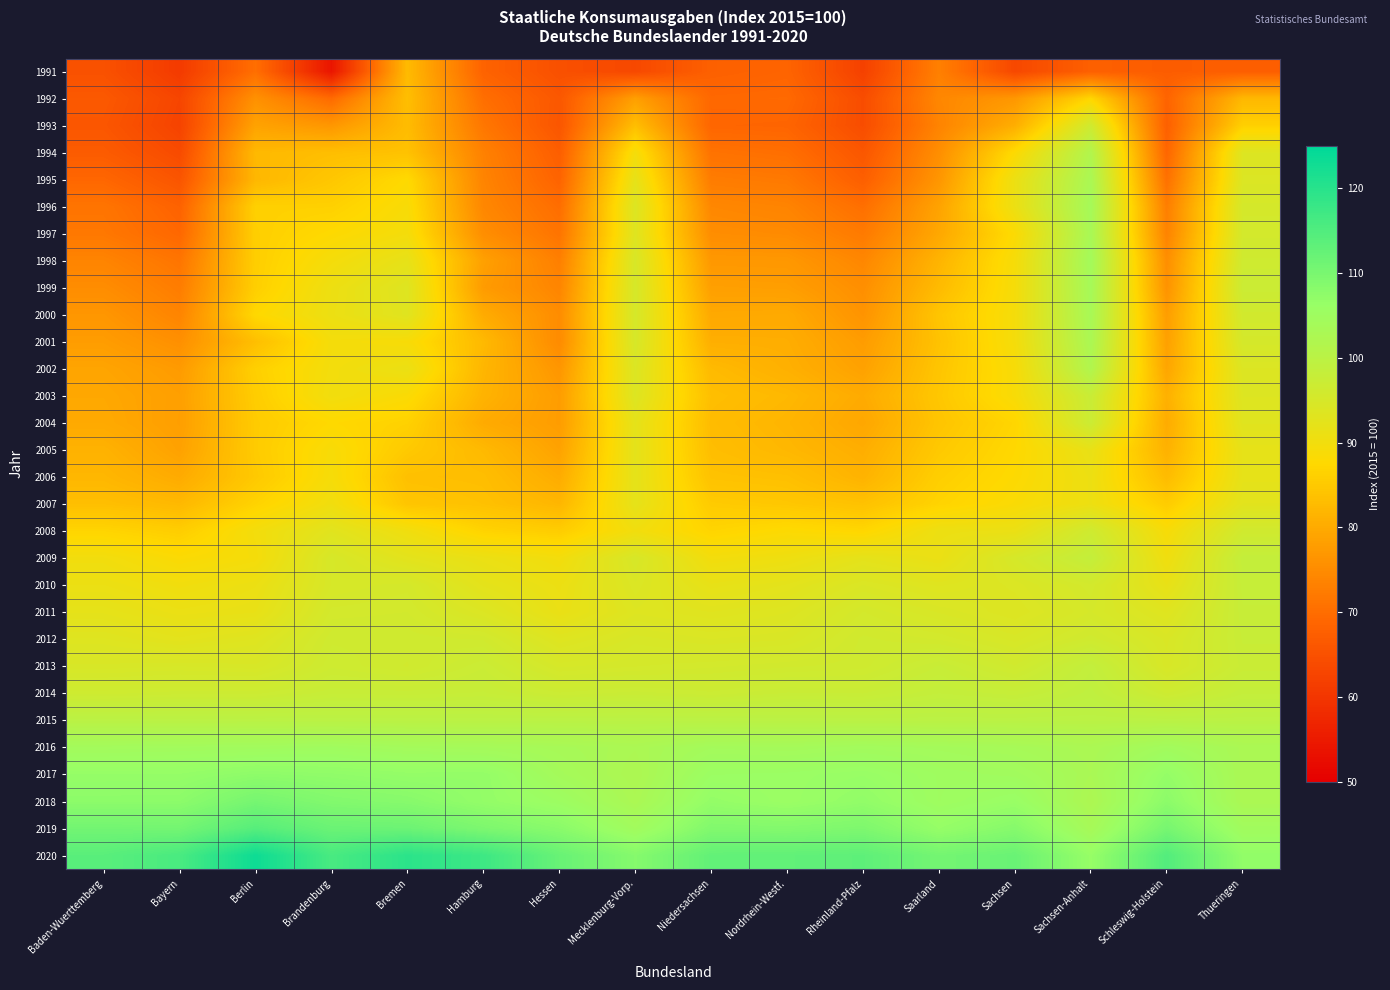

At which category is the sum across all series the highest?

Sachsen-Anhalt